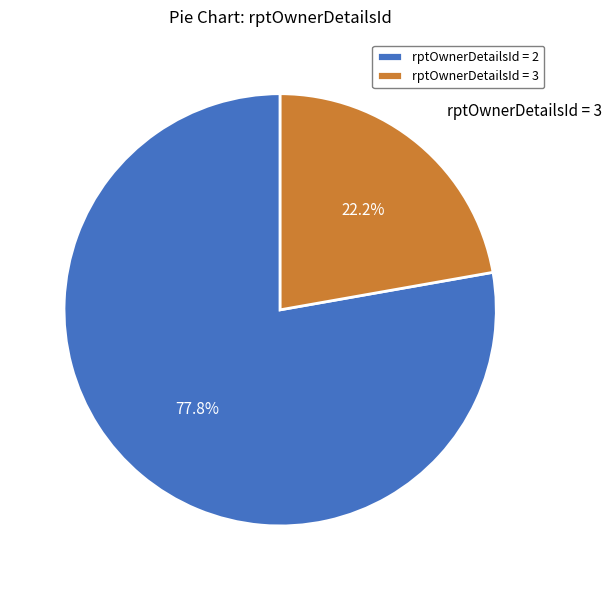

Does any single category account for the majority?

Yes